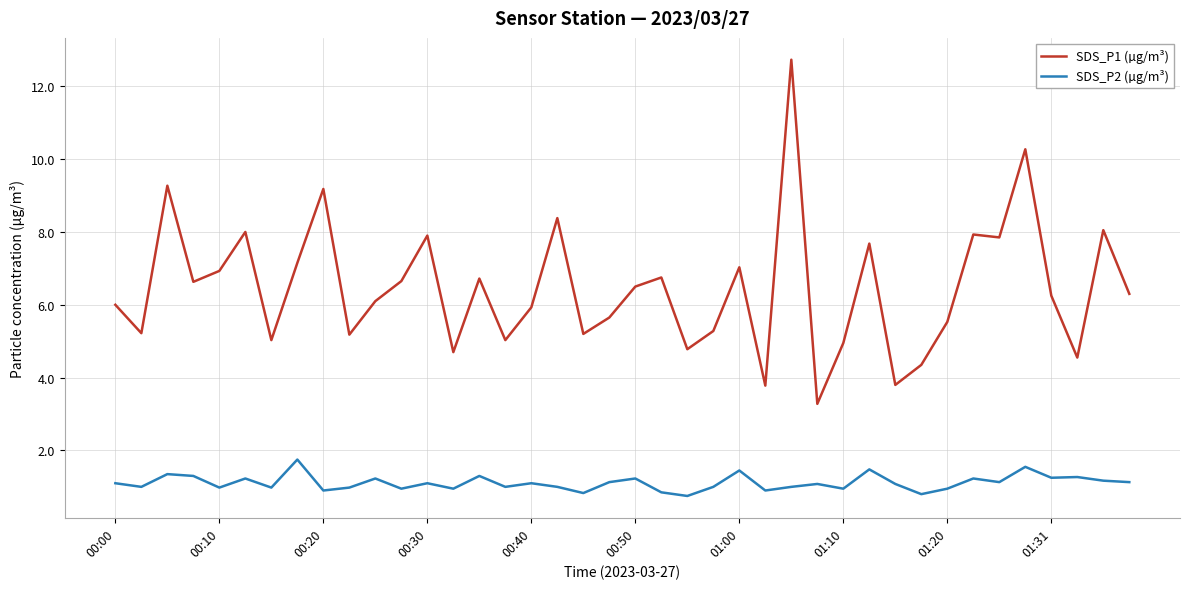

Rank the series by their maximum value, from lowest to highest.

SDS_P2 (µg/m³), SDS_P1 (µg/m³)